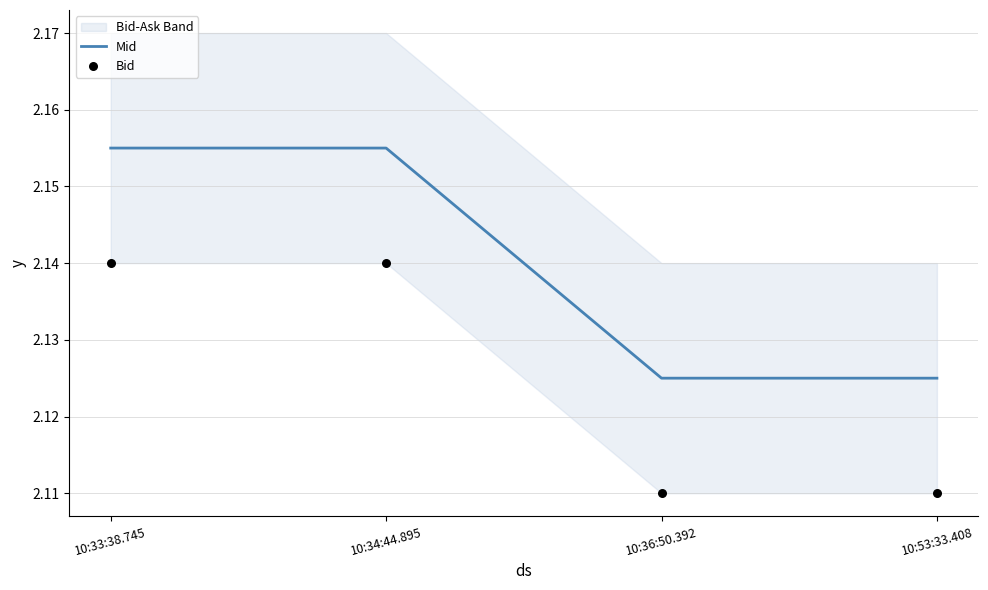

Which series has the largest Y range (max minus min)?

Mid